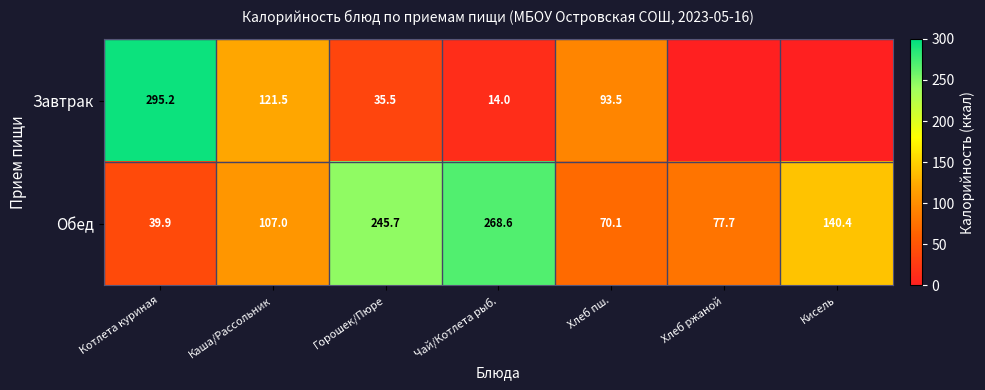

Where is Обед nearest to the value 154?

Кисель